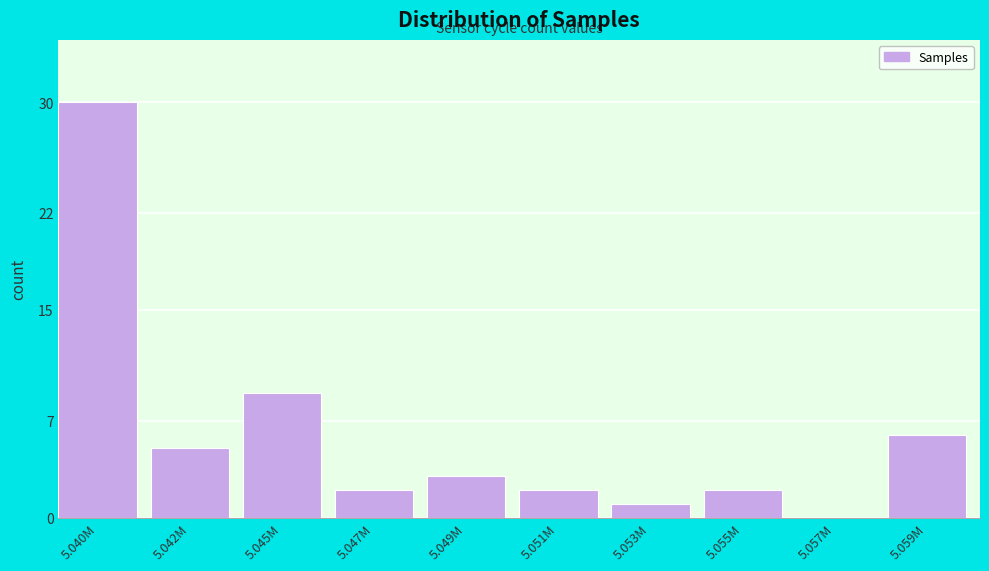

Reading right to left, transcribe all the data shown in this chart.

5.059M=6	5.057M=0	5.055M=2	5.053M=1	5.051M=2	5.049M=3	5.047M=2	5.045M=9	5.042M=5	5.040M=30